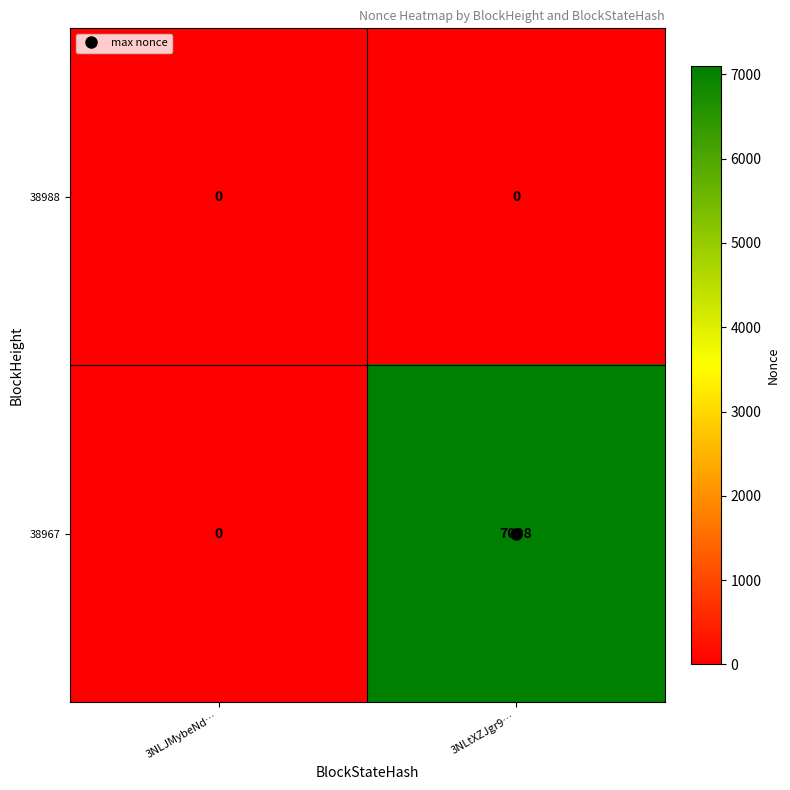

Which series has the largest range (max minus min)?

38967